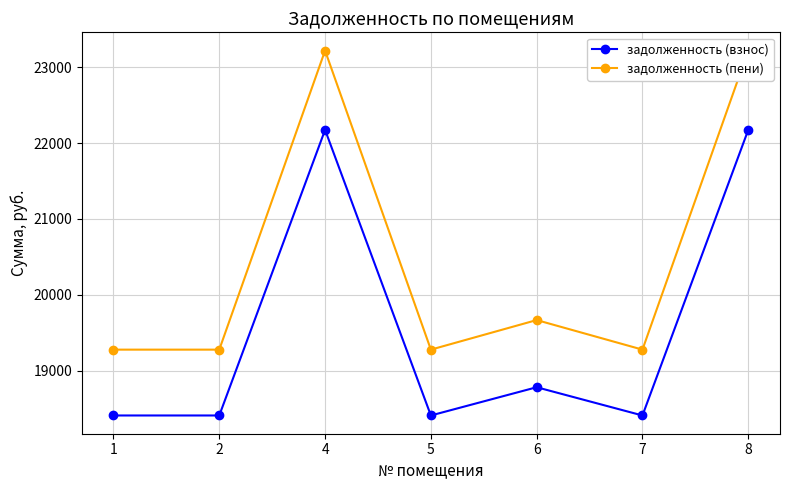

Is it true that задолженность (взнос) equals 26581.8 at 7?

False